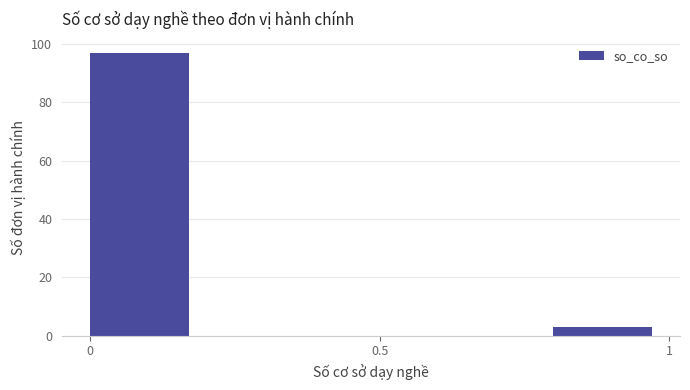

Reading left to right, list every bar in this chart as the range it spans on the x-axis followed by its height. The values are not printed on the chart, so give them approximately, as read against the axis.

0.0 to 0.2: 98
0.2 to 0.4: 0
0.4 to 0.6: 0
0.6 to 0.8: 0
0.8 to 1.0: 4